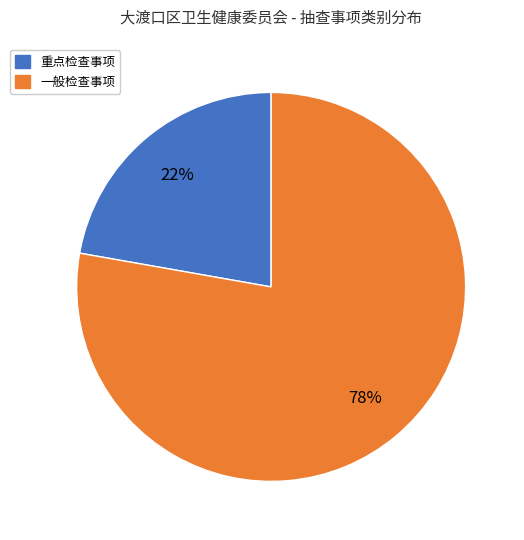

Is the sum of 重点检查事项 and 一般检查事项 greater than half?

Yes